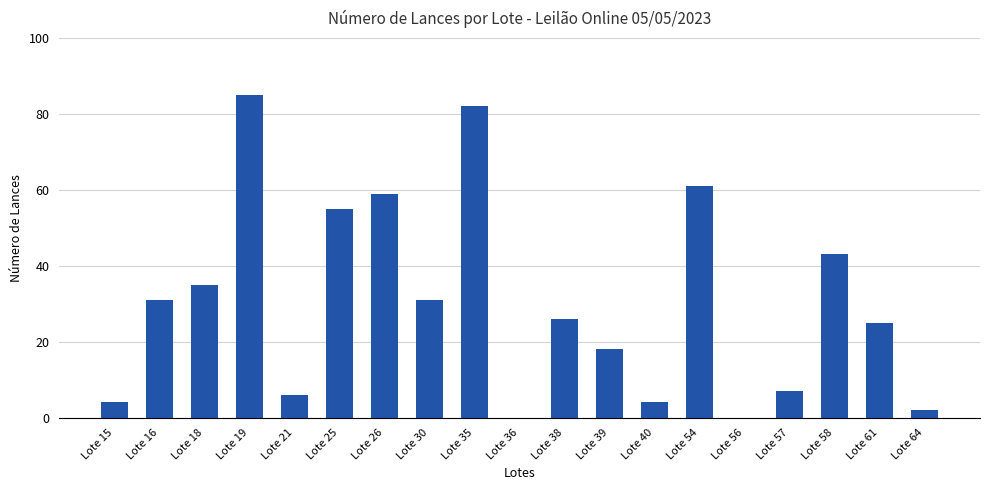

Is it true that the value at Lote 35 is 138?

False